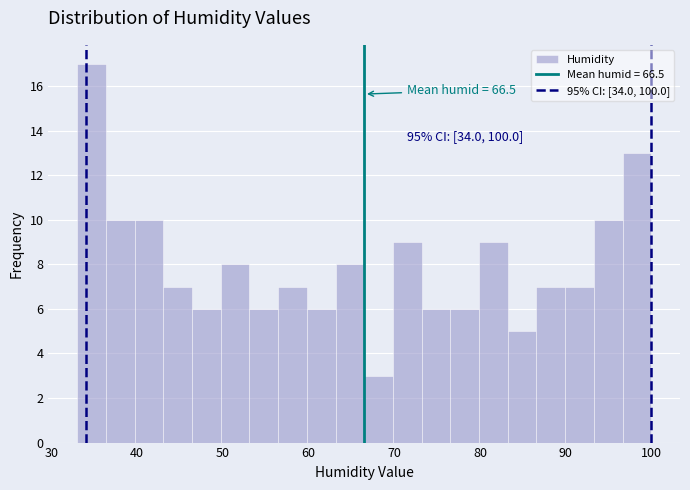

Around what value on the x-axis is the tallest bar? Give the approximate position of its centre, as read against the axis.

35